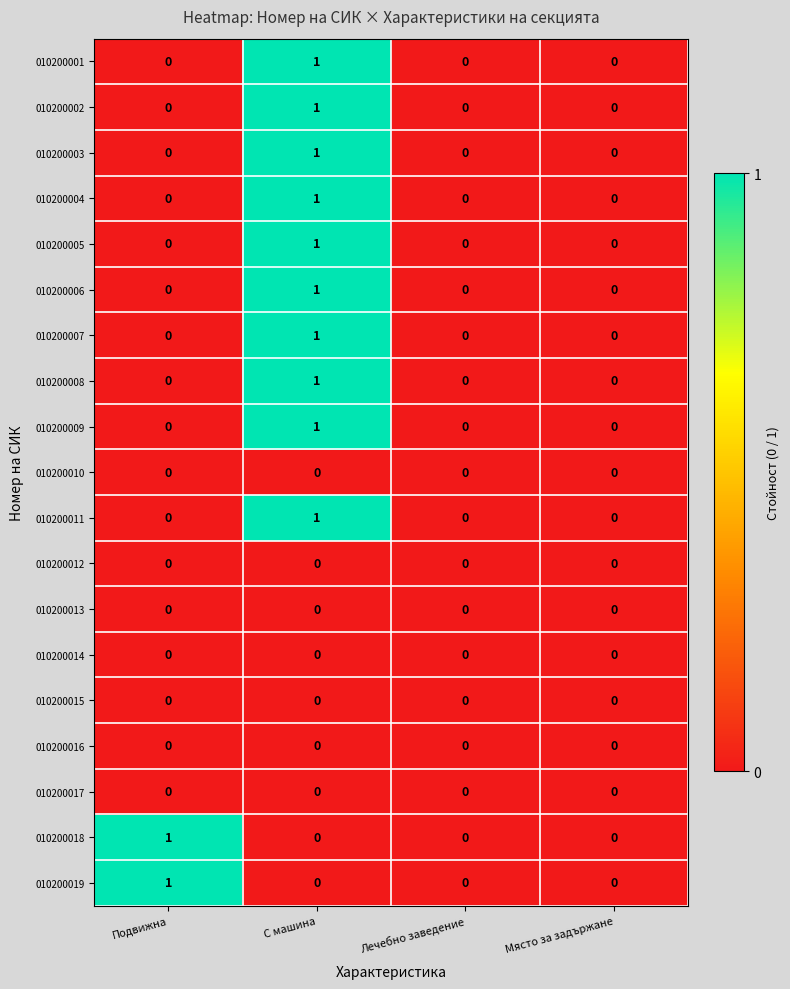

Count the 010200006 values in the range 0 to 1.

4